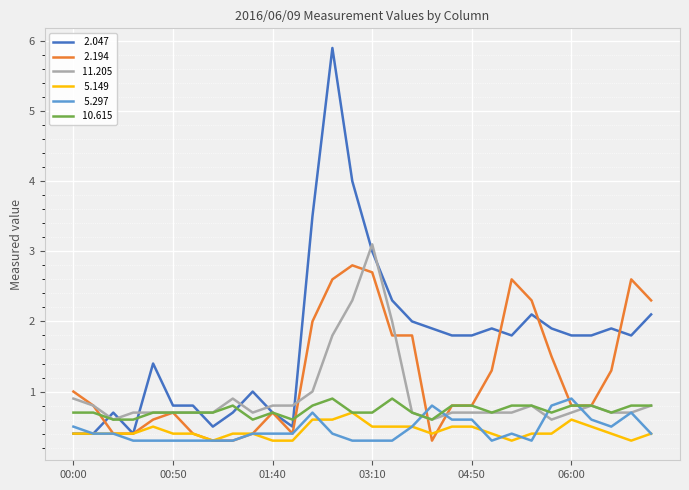

What is the greatest value displayed?

5.9